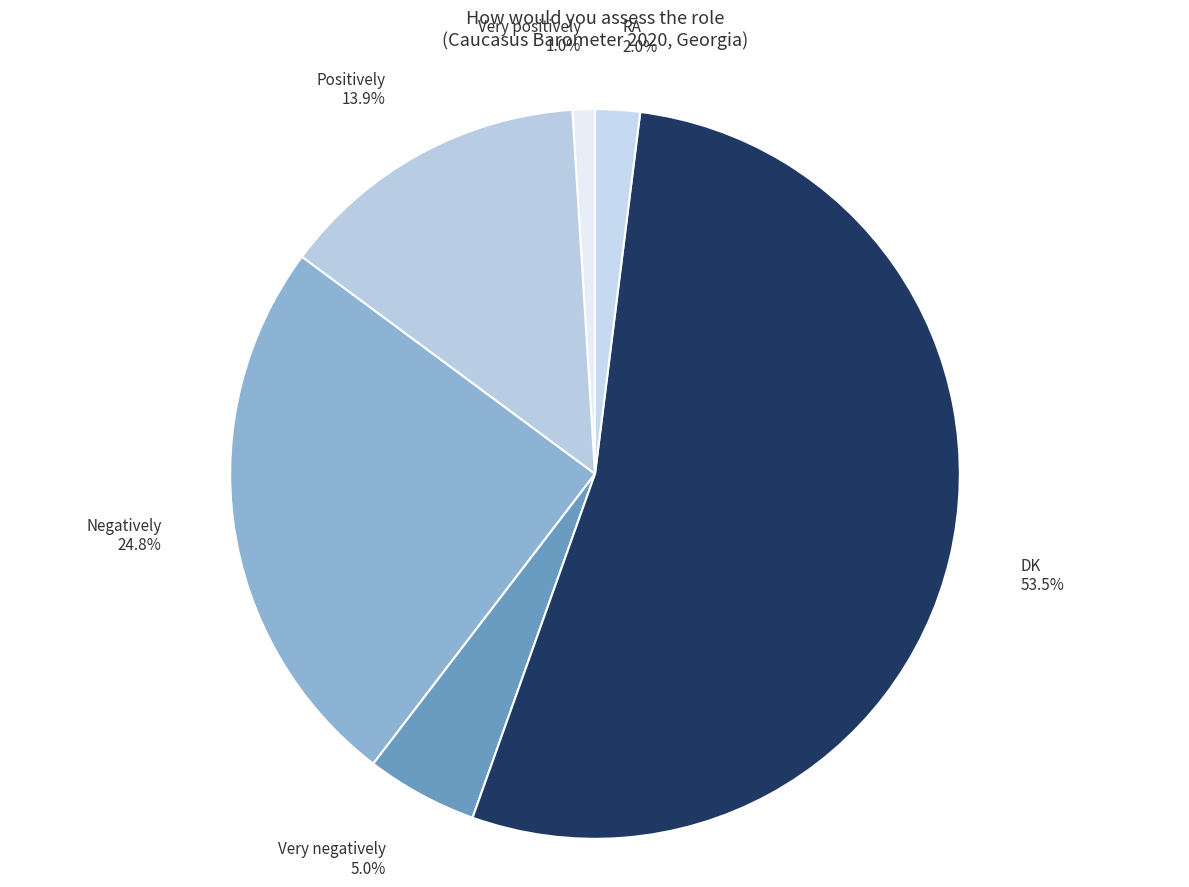

What is the smallest slice in the pie chart?

Very positively